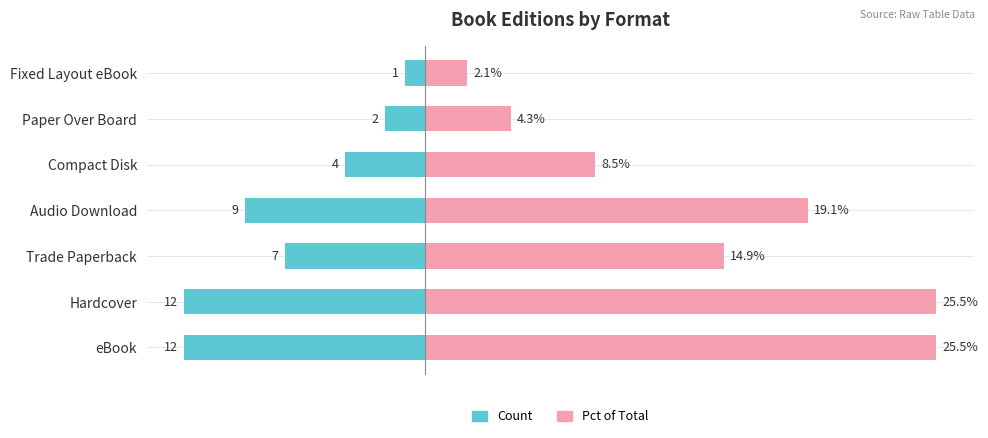

Where does the Count series first go above -7?

Compact Disk